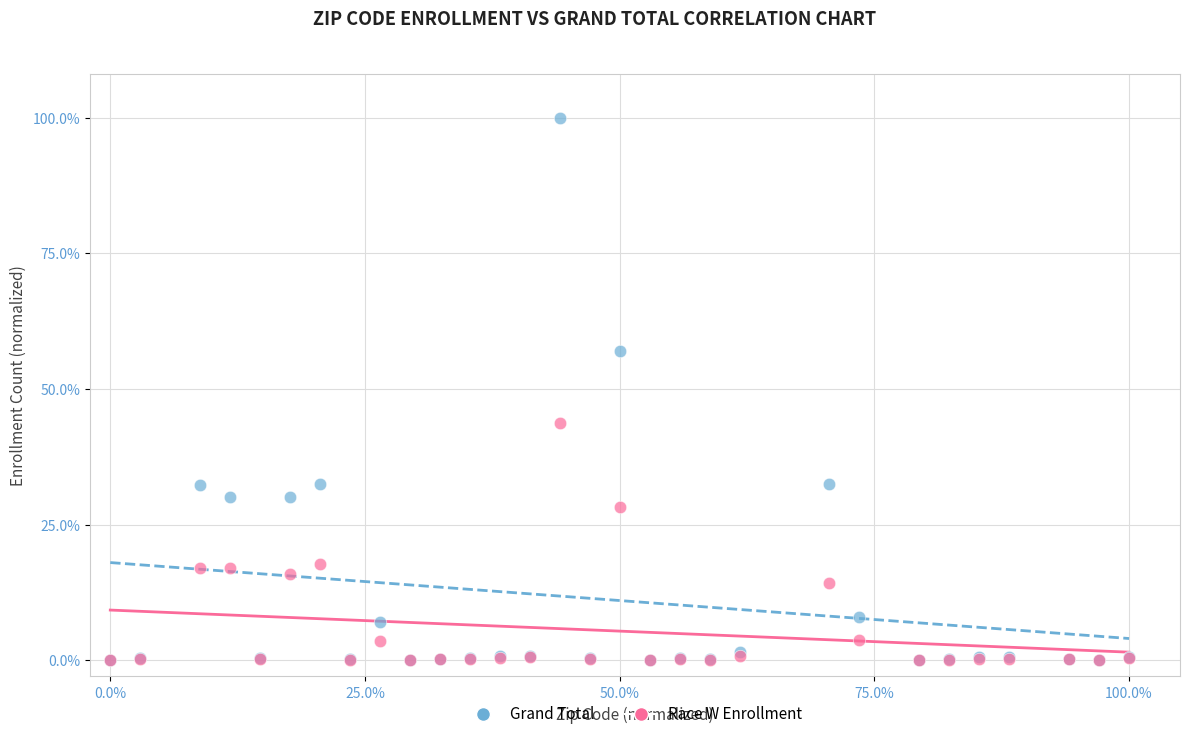

Which series contains the highest Y value?

Grand Total